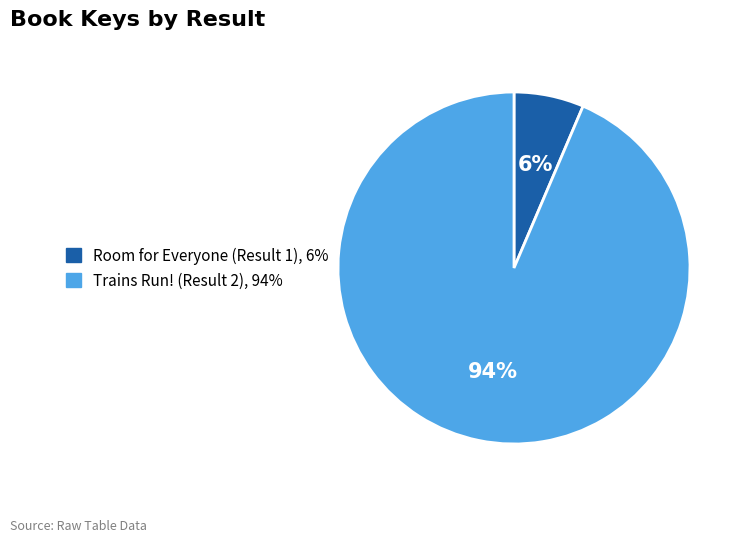

The Room for Everyone (Result 1) slice represents 18% of the pie. True or false?

False